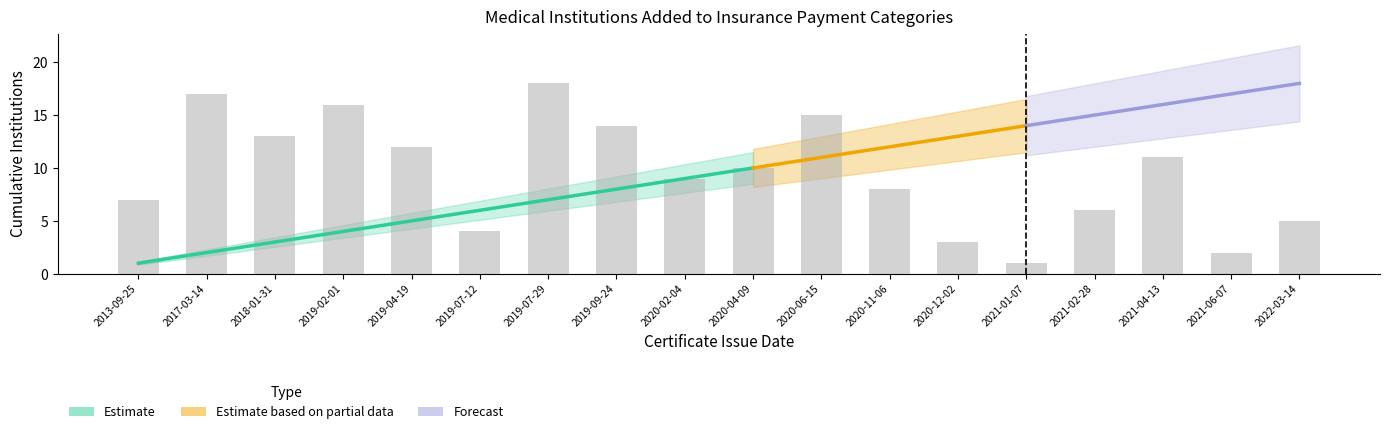

Count the number of values greater than 10.

8